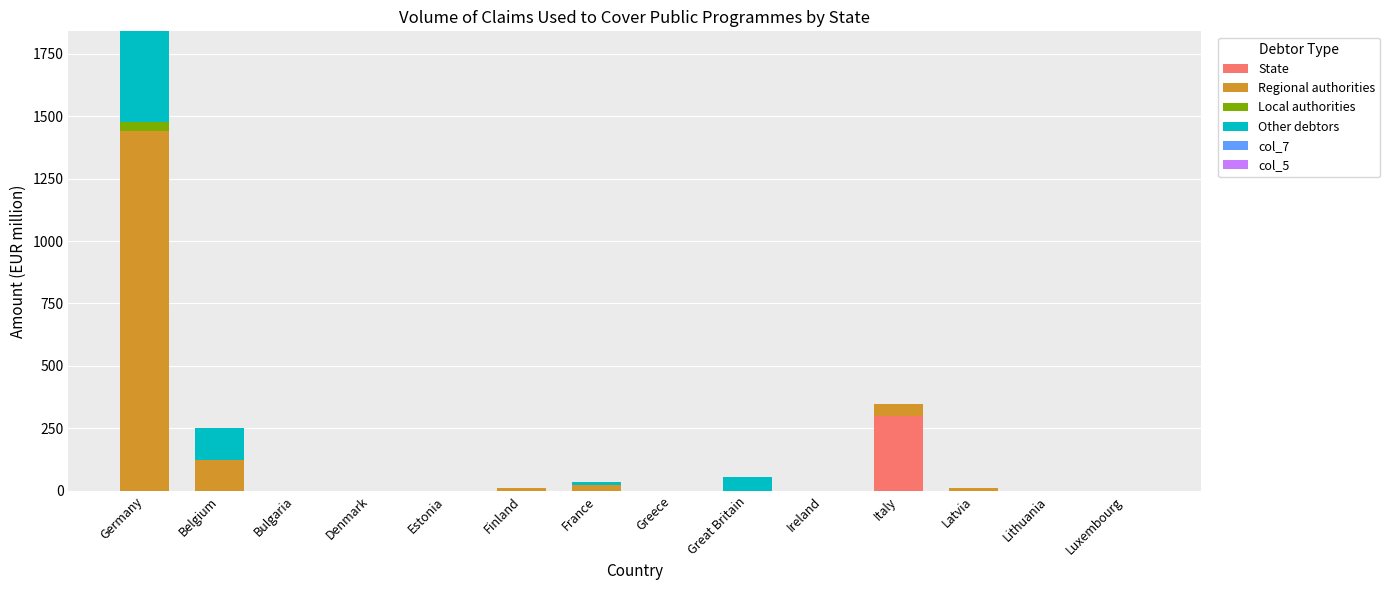

At which category is the sum across all series the highest?

Germany